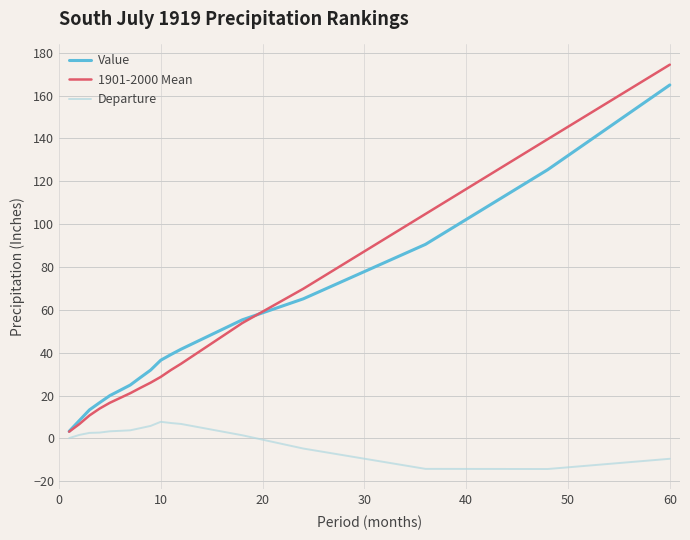

Which series has the widest spread of values?

1901-2000 Mean